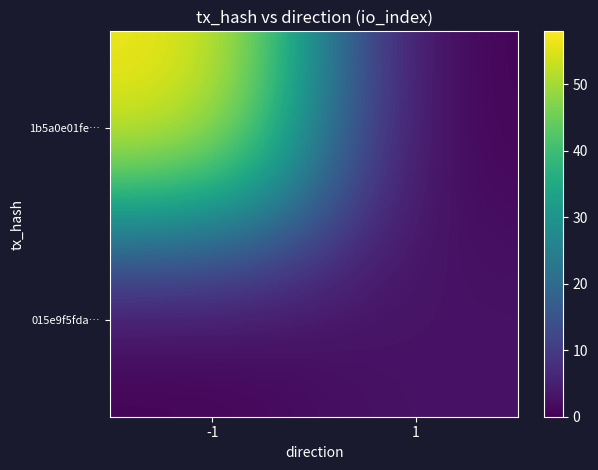

What is the difference between the highest and lowest values at -1?

58